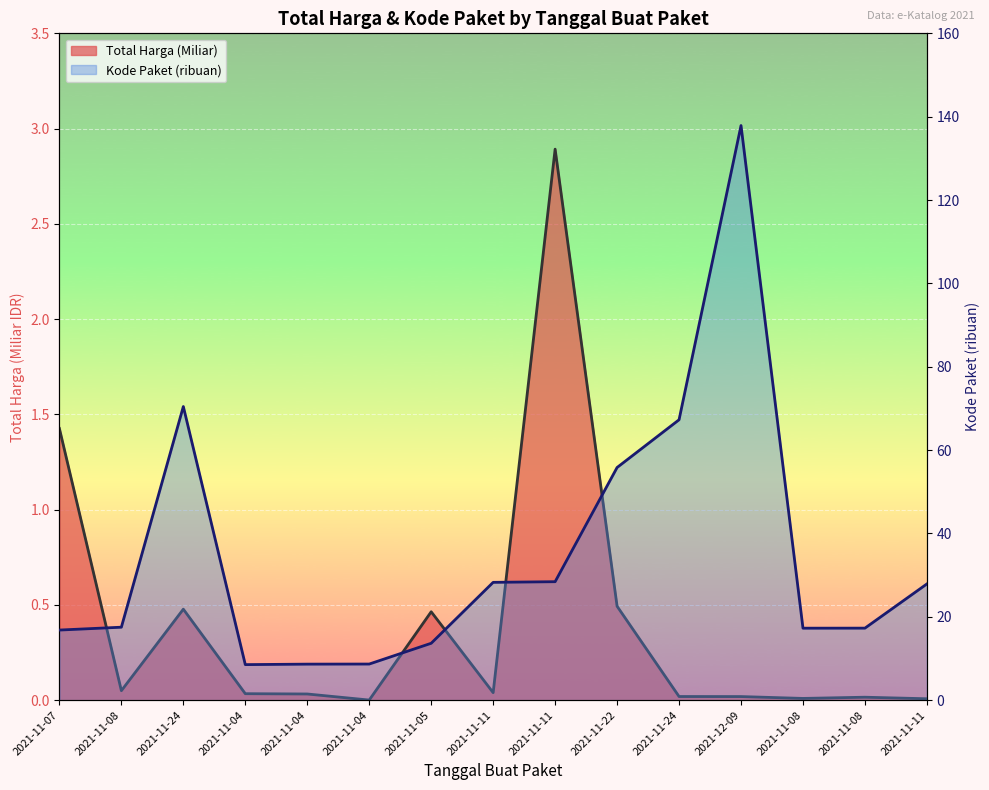

Is it true that Total Harga (Miliar) equals 0.4 at 2021-11-07?

False